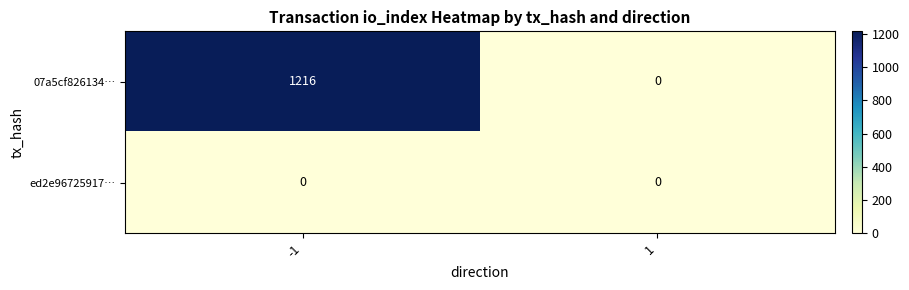

Rank the series by their average value, from lowest to highest.

ed2e96725917…, 07a5cf826134…